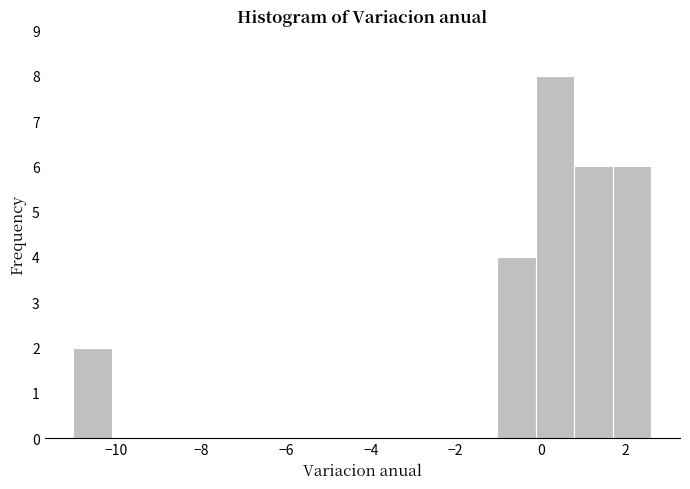

Which range on the x-axis has the tallest bar?

-0.2 to 0.8